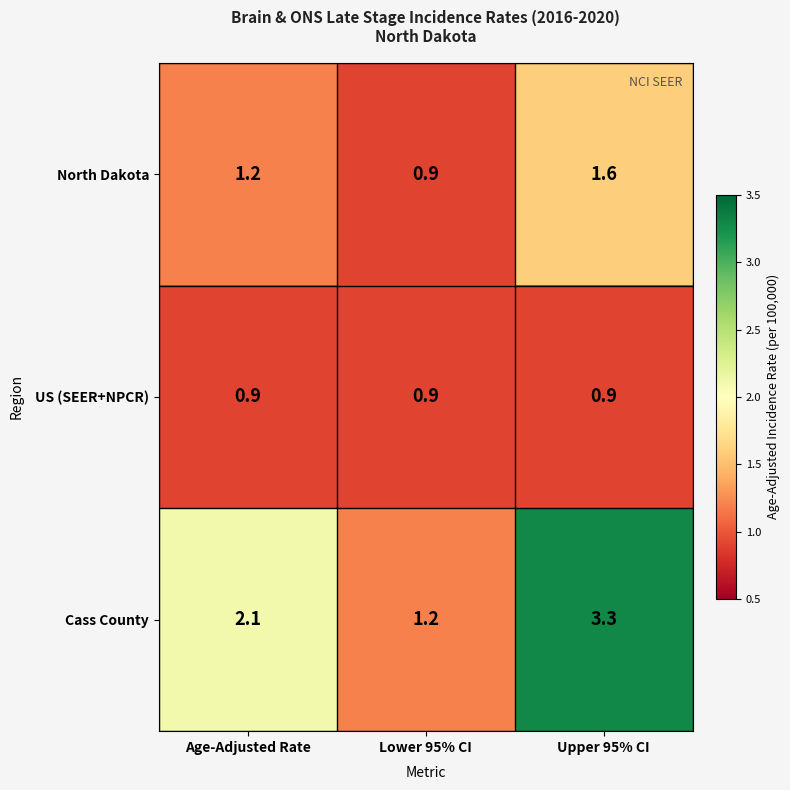

What is the highest value of the Cass County series?

3.3